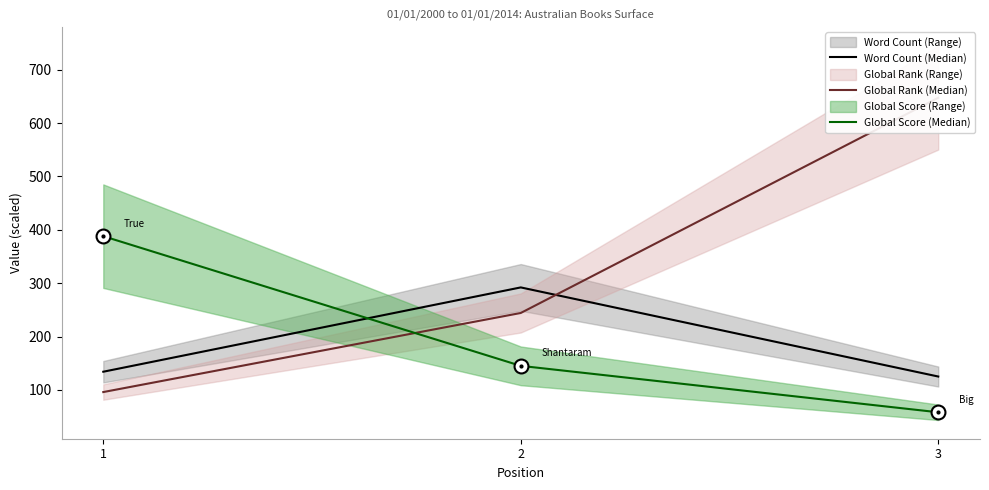

The value of Word Count (Median) at 2 is 458.8. True or false?

False